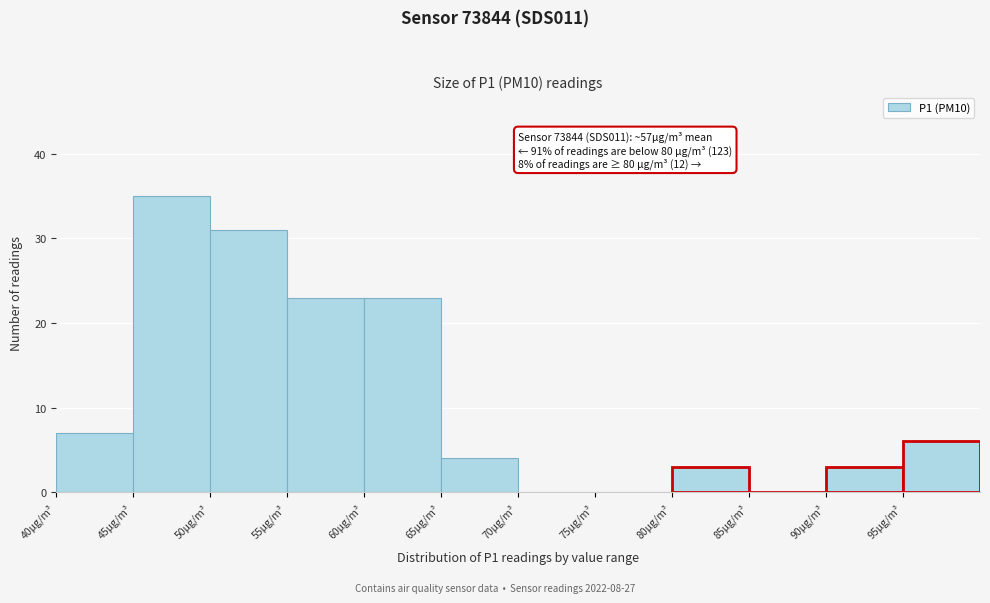

Over which range of the x-axis is the bar tallest?

45 to 50